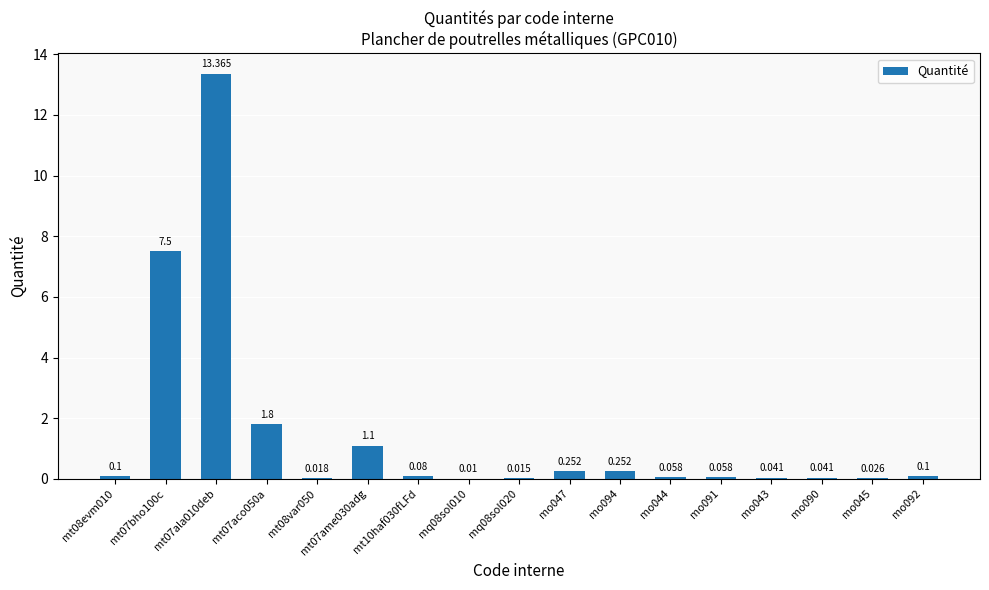

What is the difference between the values at mo094 and mq08sol010?

0.2